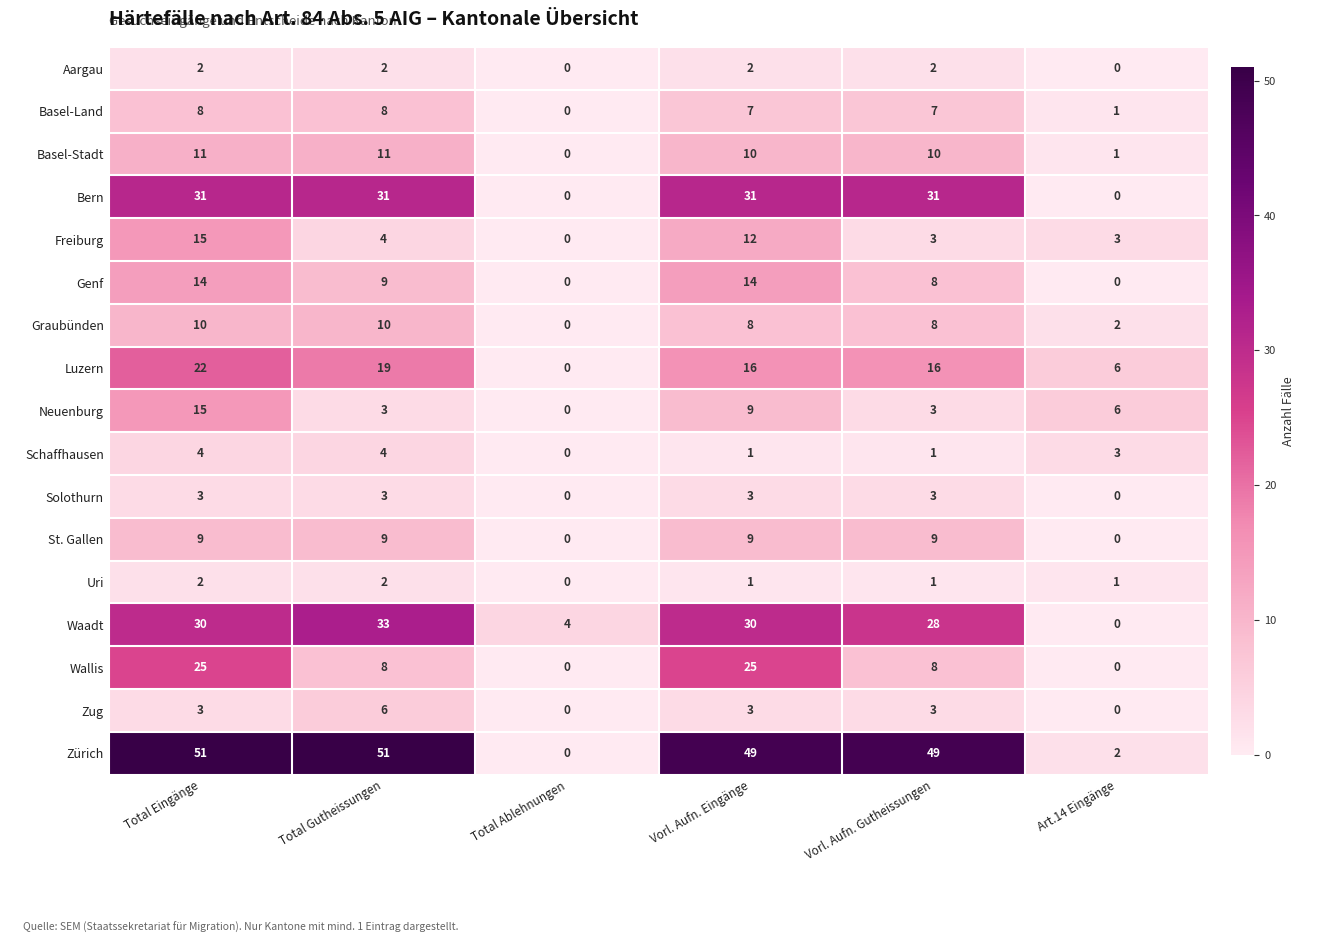

What is the average value of the Neuenburg series?

6